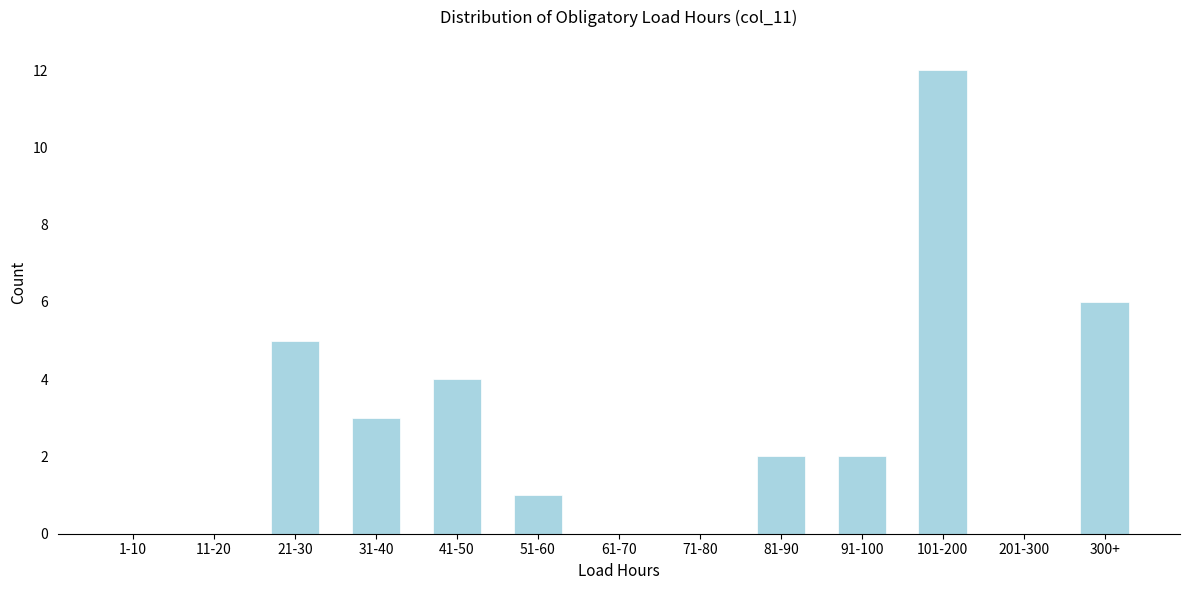

Reading left to right, transcribe all the data shown in this chart.

1-10=0	11-20=0	21-30=5	31-40=3	41-50=4	51-60=1	61-70=0	71-80=0	81-90=2	91-100=2	101-200=12	201-300=0	300+=6